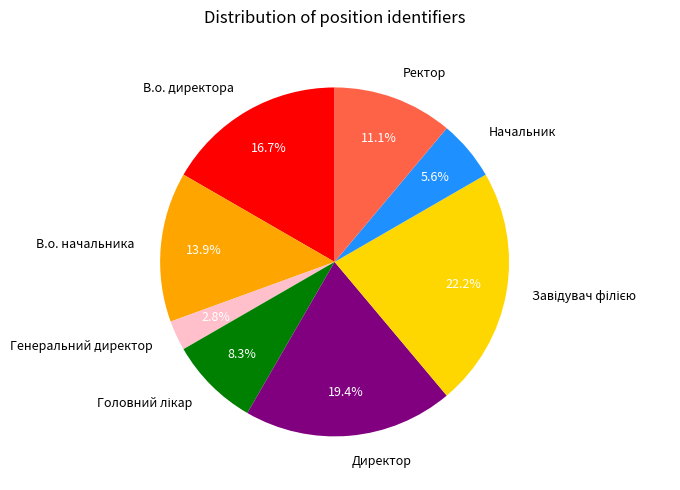

Does Начальник represent more than half of the total?

No